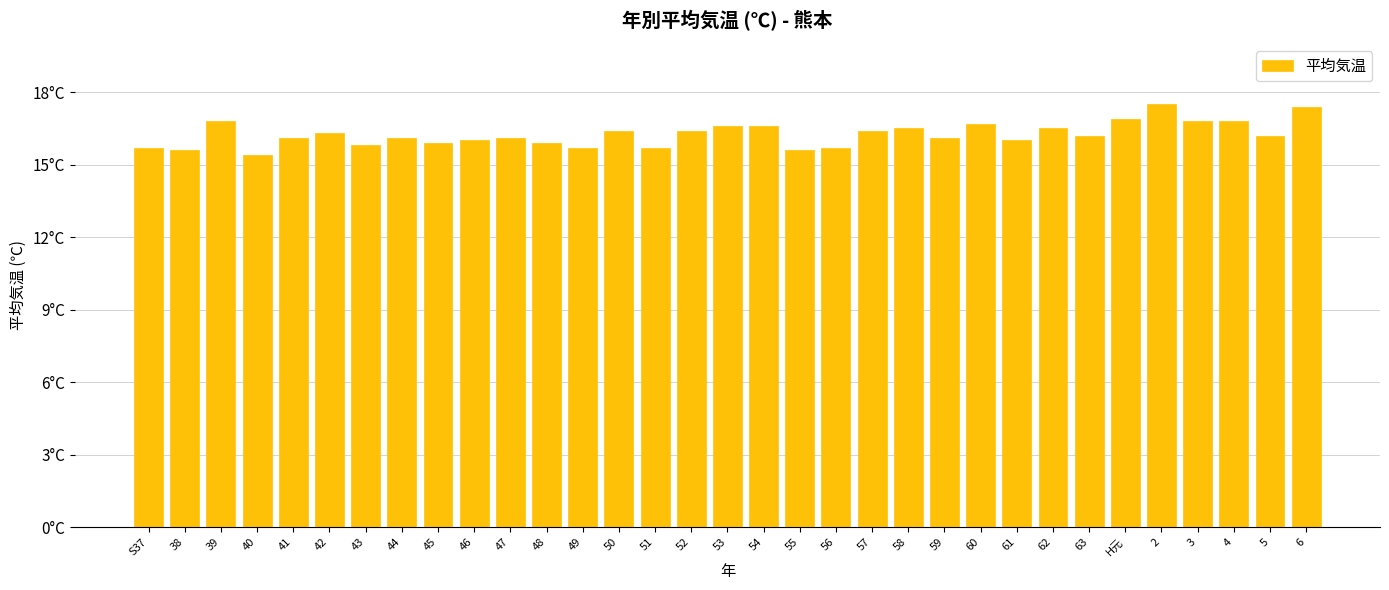

Reading left to right, what are all the values shown in this chart?

S37=15.7	38=15.6	39=16.8	40=15.4	41=16.1	42=16.3	43=15.8	44=16.1	45=15.9	46=16.0	47=16.1	48=15.9	49=15.7	50=16.4	51=15.7	52=16.4	53=16.6	54=16.6	55=15.6	56=15.7	57=16.4	58=16.5	59=16.1	60=16.7	61=16.0	62=16.5	63=16.2	H元=16.9	2=17.5	3=16.8	4=16.8	5=16.2	6=17.4